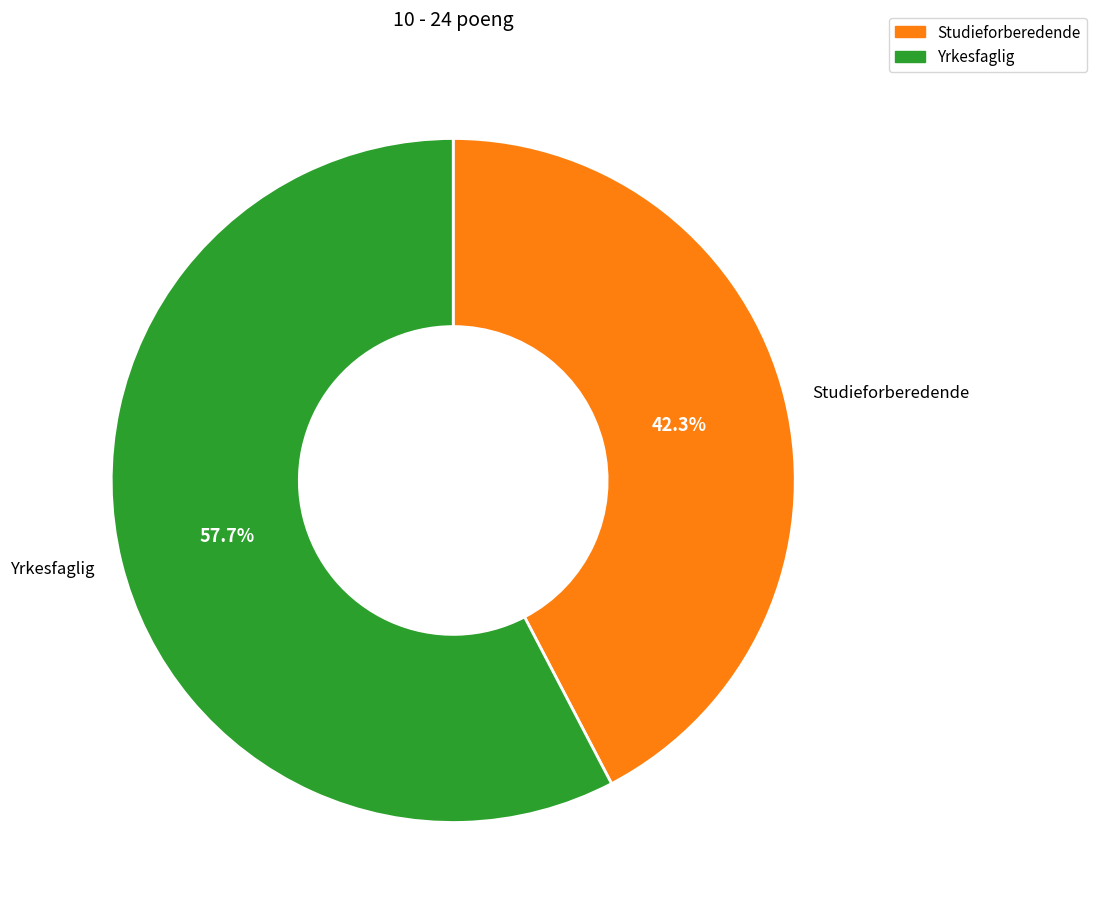

Which slice is the smallest?

Studieforberedende